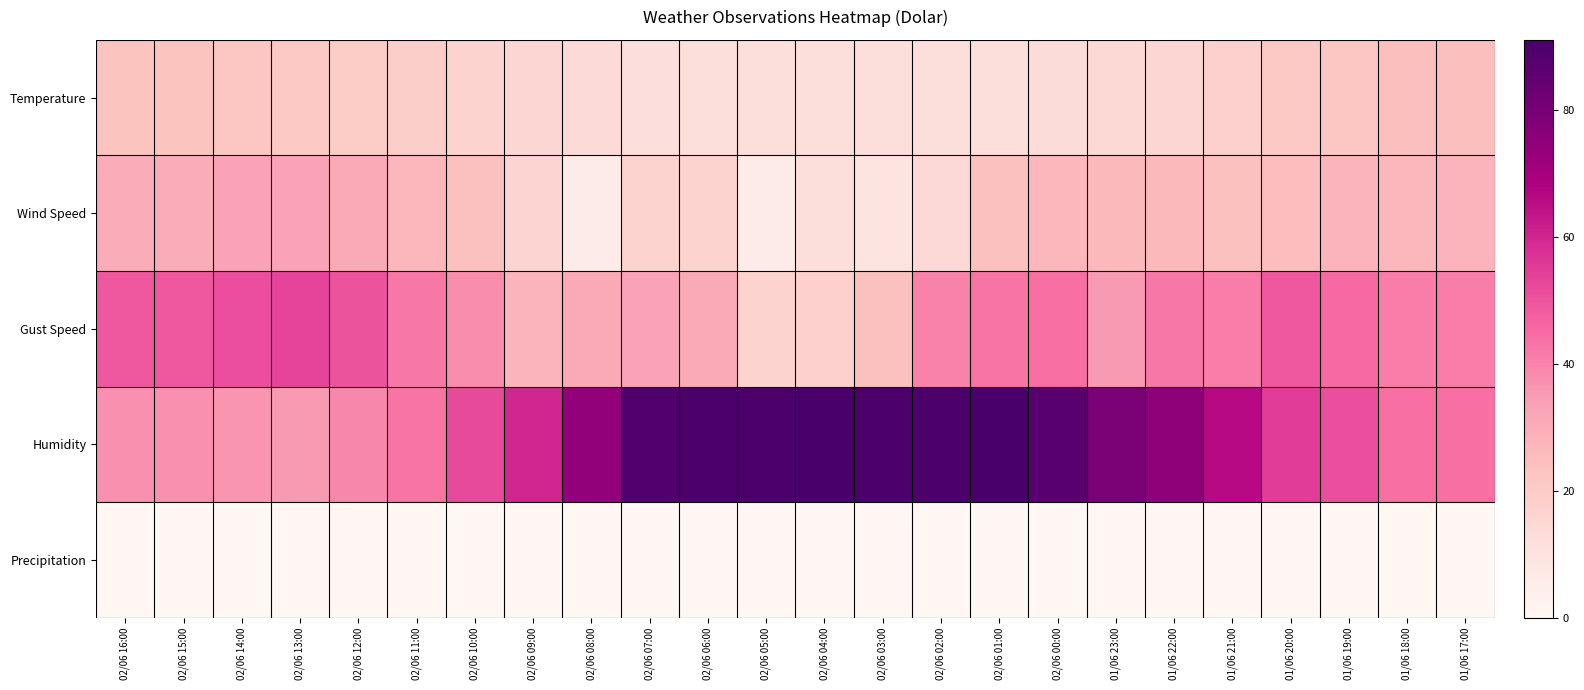

Reading left to right, extract all data points from this chart.

Temperature: 02/06 16:00=23.1	02/06 15:00=22.9	02/06 14:00=22.0	02/06 13:00=21.0	02/06 12:00=19.8	02/06 11:00=18.7	02/06 10:00=16.9	02/06 09:00=15.6	02/06 08:00=13.7	02/06 07:00=11.6	02/06 06:00=12.0	02/06 05:00=12.1	02/06 04:00=12.2	02/06 03:00=12.3	02/06 02:00=12.3	02/06 01:00=12.3	02/06 00:00=12.9	01/06 23:00=14.4	01/06 22:00=15.5	01/06 21:00=17.8	01/06 20:00=20.8	01/06 19:00=21.8	01/06 18:00=24.4	01/06 17:00=24.4
Wind Speed: 02/06 16:00=30.0	02/06 15:00=30.0	02/06 14:00=33.0	02/06 13:00=33.0	02/06 12:00=31.0	02/06 11:00=27.0	02/06 10:00=24.0	02/06 09:00=16.0	02/06 08:00=6.0	02/06 07:00=17.0	02/06 06:00=17.0	02/06 05:00=6.0	02/06 04:00=12.0	02/06 03:00=9.0	02/06 02:00=14.0	02/06 01:00=24.0	02/06 00:00=27.0	01/06 23:00=26.0	01/06 22:00=26.0	01/06 21:00=24.0	01/06 20:00=25.0	01/06 19:00=28.0	01/06 18:00=27.0	01/06 17:00=28.0
Gust Speed: 02/06 16:00=49.0	02/06 15:00=49.0	02/06 14:00=51.0	02/06 13:00=53.0	02/06 12:00=50.0	02/06 11:00=42.0	02/06 10:00=38.0	02/06 09:00=28.0	02/06 08:00=31.0	02/06 07:00=33.0	02/06 06:00=31.0	02/06 05:00=17.0	02/06 04:00=18.0	02/06 03:00=24.0	02/06 02:00=40.0	02/06 01:00=43.0	02/06 00:00=44.0	01/06 23:00=35.0	01/06 22:00=42.0	01/06 21:00=41.0	01/06 20:00=49.0	01/06 19:00=45.0	01/06 18:00=41.0	01/06 17:00=41.0
Humidity: 02/06 16:00=37.0	02/06 15:00=37.0	02/06 14:00=36.0	02/06 13:00=35.0	02/06 12:00=39.0	02/06 11:00=43.0	02/06 10:00=52.0	02/06 09:00=60.0	02/06 08:00=74.0	02/06 07:00=89.0	02/06 06:00=90.0	02/06 05:00=90.0	02/06 04:00=91.0	02/06 03:00=90.0	02/06 02:00=90.0	02/06 01:00=91.0	02/06 00:00=87.0	01/06 23:00=79.0	01/06 22:00=75.0	01/06 21:00=66.0	01/06 20:00=55.0	01/06 19:00=51.0	01/06 18:00=44.0	01/06 17:00=44.0
Precipitation: 02/06 16:00=0.0	02/06 15:00=0.0	02/06 14:00=0.0	02/06 13:00=0.0	02/06 12:00=0.0	02/06 11:00=0.0	02/06 10:00=0.0	02/06 09:00=0.0	02/06 08:00=0.0	02/06 07:00=0.0	02/06 06:00=0.0	02/06 05:00=0.0	02/06 04:00=0.0	02/06 03:00=0.0	02/06 02:00=0.0	02/06 01:00=0.0	02/06 00:00=0.0	01/06 23:00=0.0	01/06 22:00=0.0	01/06 21:00=0.0	01/06 20:00=0.0	01/06 19:00=0.0	01/06 18:00=0.0	01/06 17:00=0.0